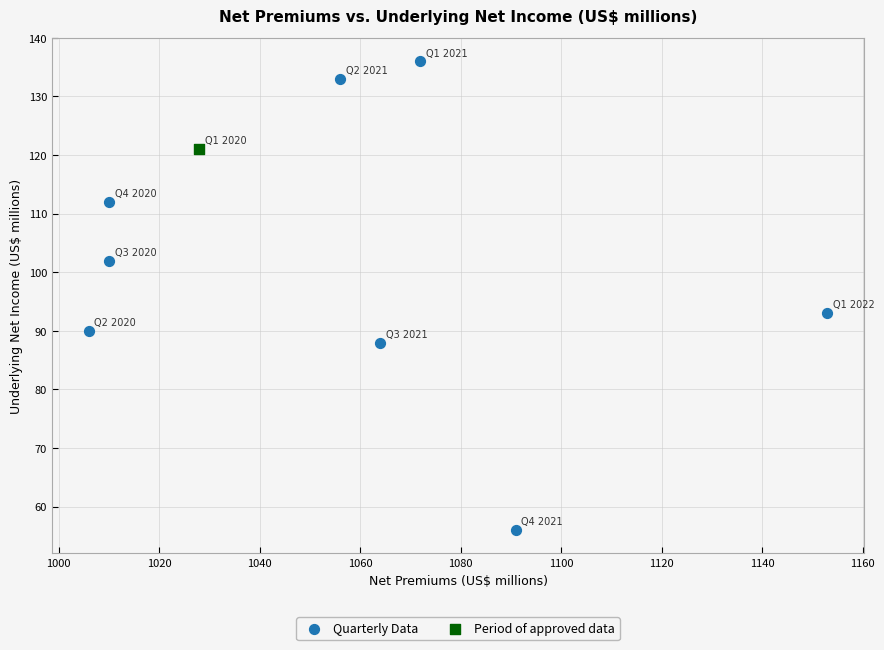

What are all the series names shown in the legend?

Quarterly Data, Period of approved data